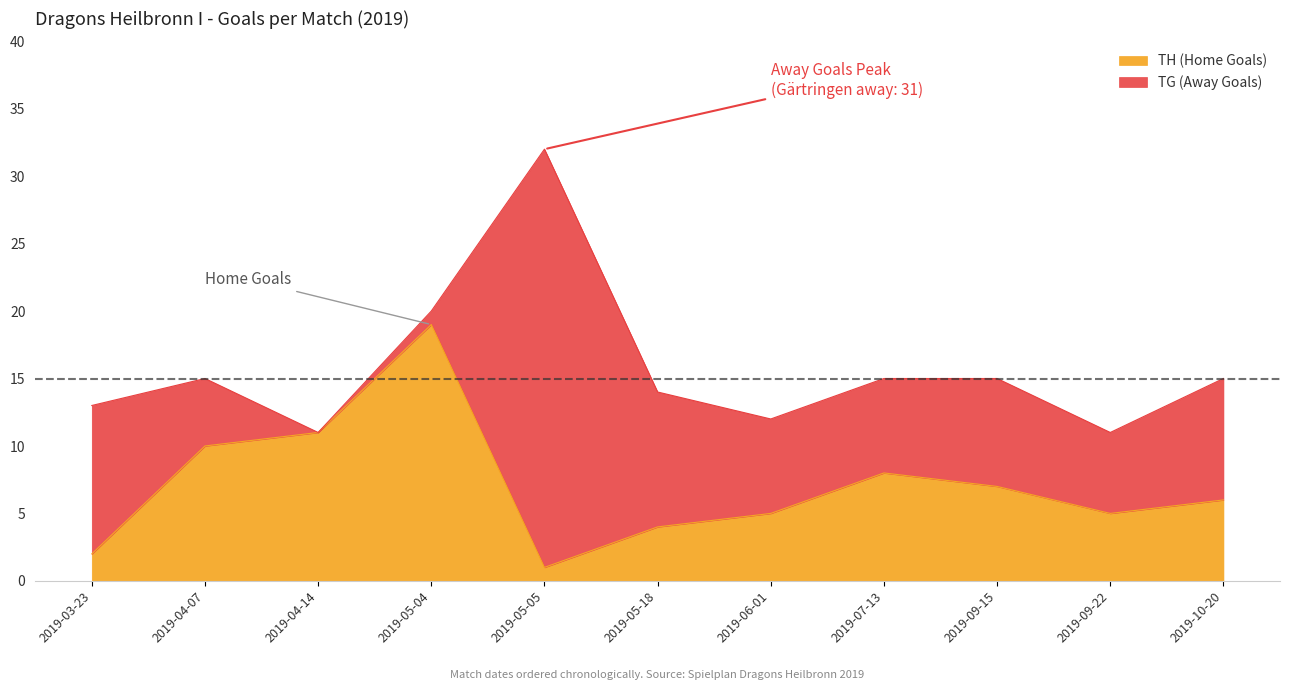

The value at 2019-05-05 is 2. True or false?

False